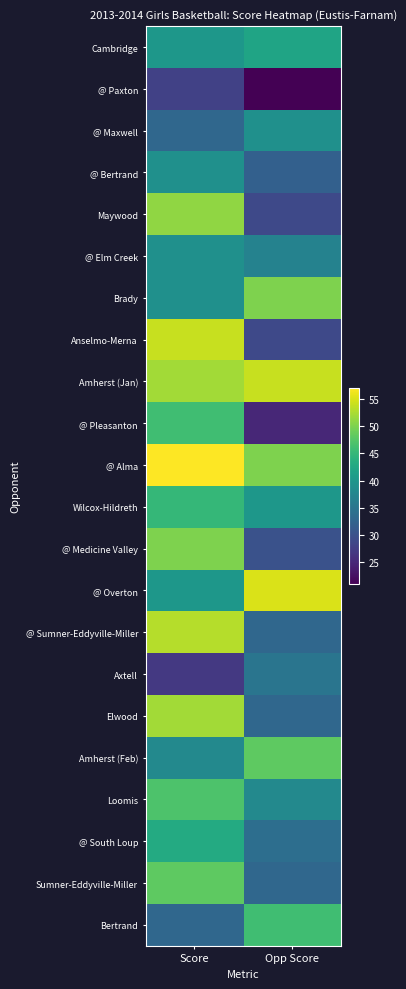

How many data points does each series have?

2